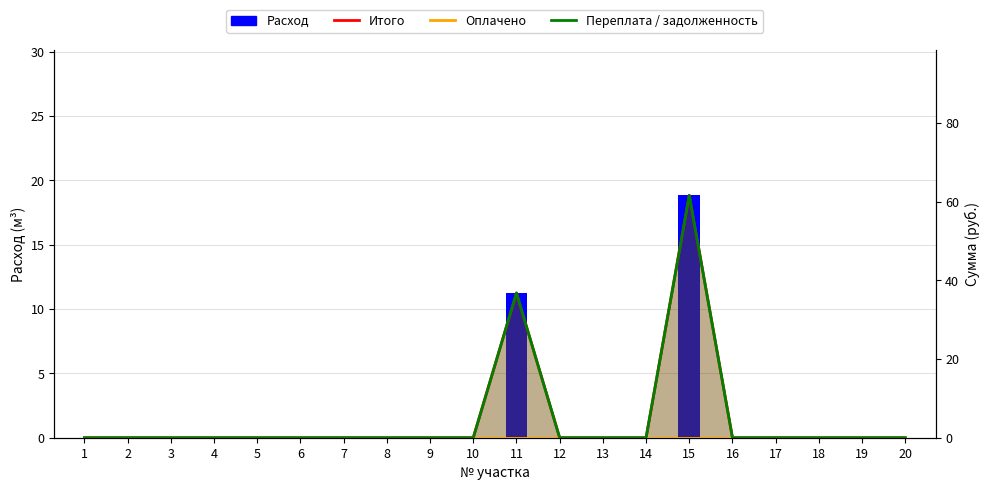

Which series changed the most between 2 and 20?

Расход